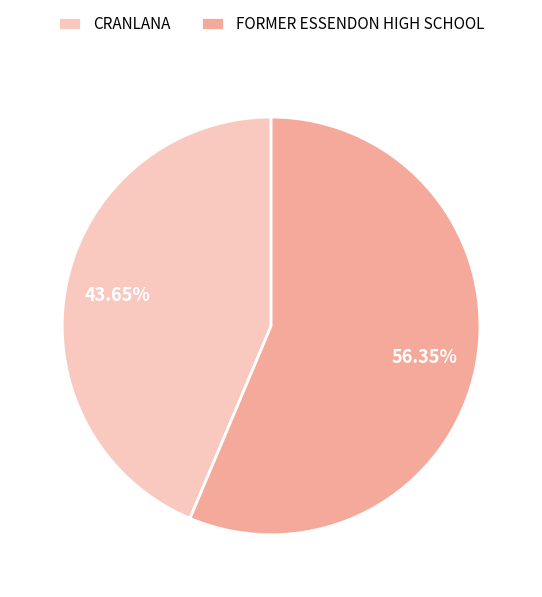

Is FORMER ESSENDON HIGH SCHOOL the majority of the pie?

Yes